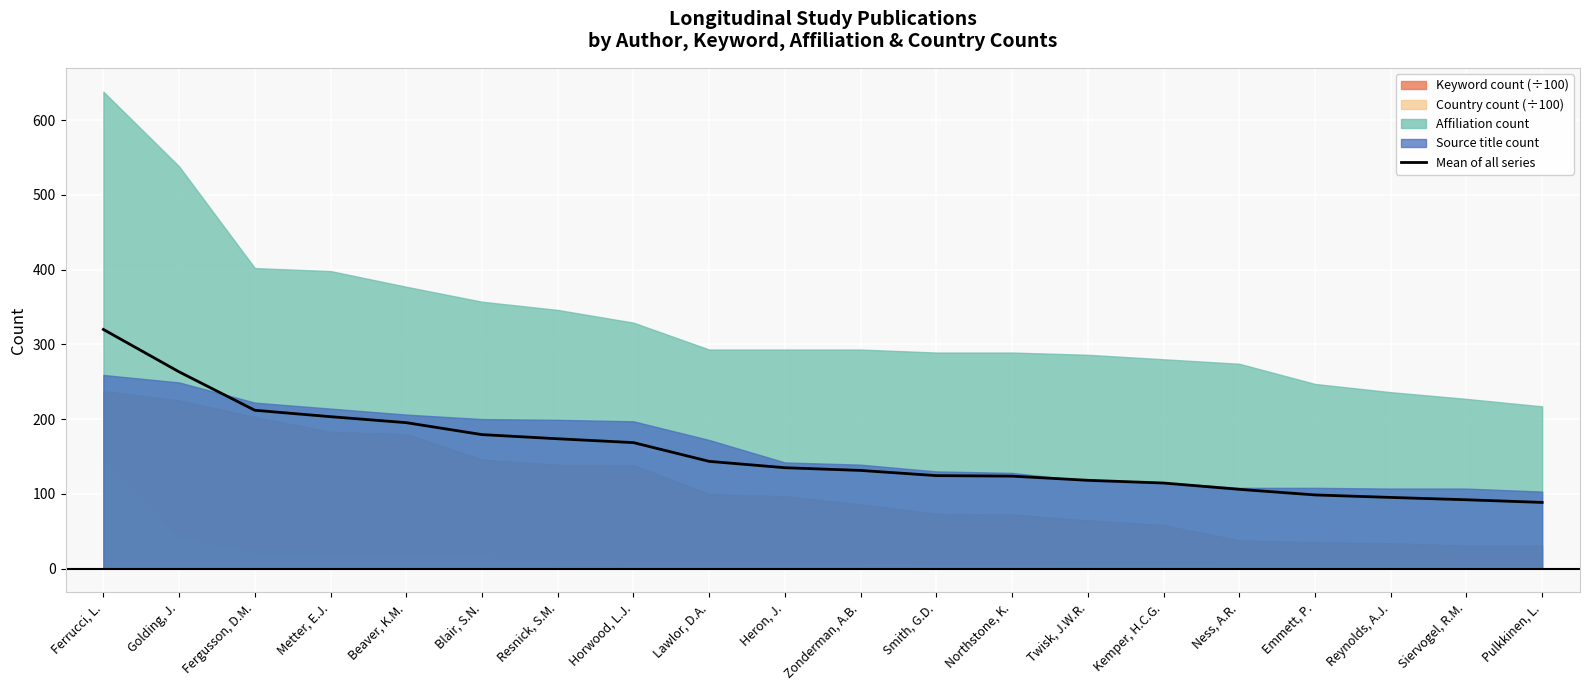

The value at Emmett, P. is 98.5. True or false?

True